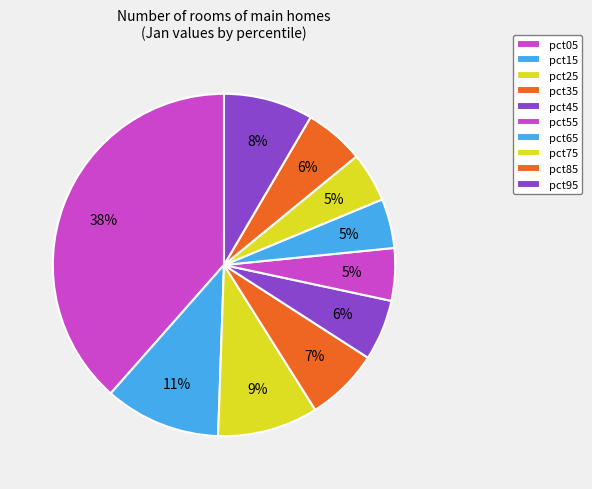

How many slices are in this pie chart?

10